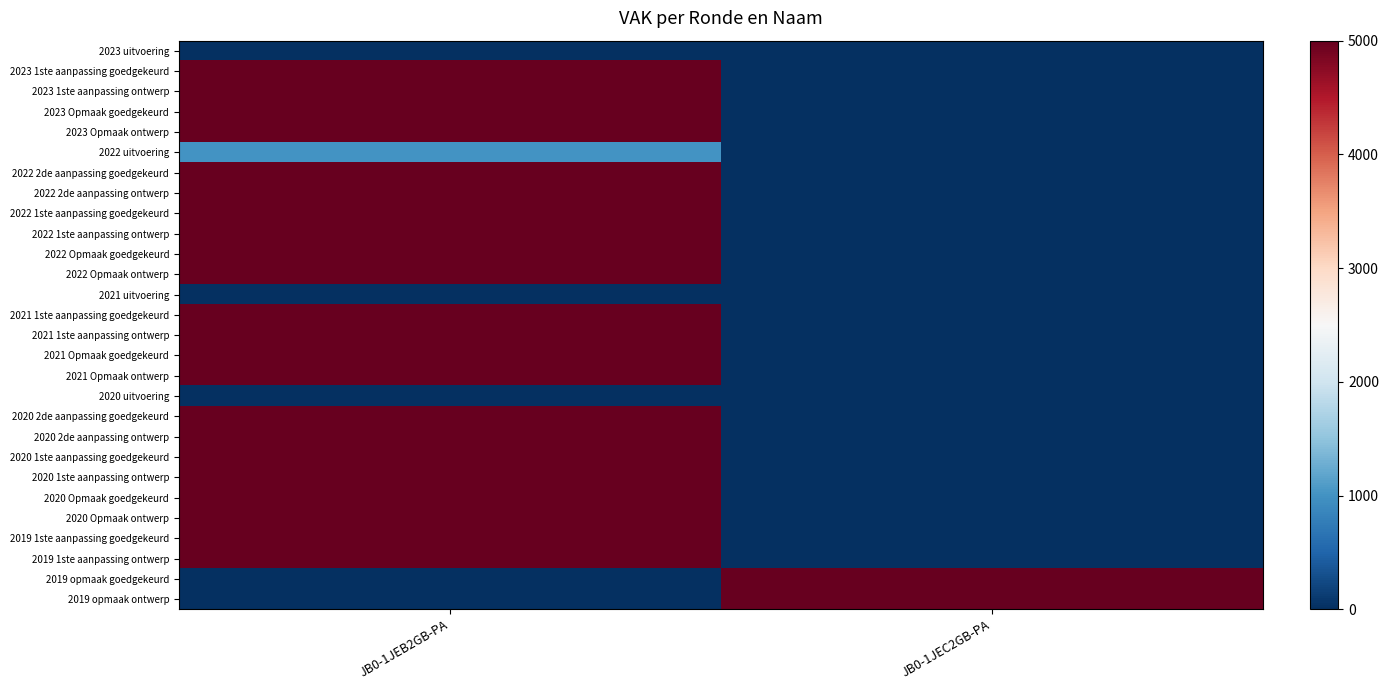

Reading left to right, transcribe all the data shown in this chart.

2023 uitvoering: JB0-1JEB2GB-PA=0	JB0-1JEC2GB-PA=0
2023 1ste aanpassing goedgekeurd: JB0-1JEB2GB-PA=5000	JB0-1JEC2GB-PA=0
2023 1ste aanpassing ontwerp: JB0-1JEB2GB-PA=5000	JB0-1JEC2GB-PA=0
2023 Opmaak goedgekeurd: JB0-1JEB2GB-PA=5000	JB0-1JEC2GB-PA=0
2023 Opmaak ontwerp: JB0-1JEB2GB-PA=5000	JB0-1JEC2GB-PA=0
2022 uitvoering: JB0-1JEB2GB-PA=1000	JB0-1JEC2GB-PA=0
2022 2de aanpassing goedgekeurd: JB0-1JEB2GB-PA=5000	JB0-1JEC2GB-PA=0
2022 2de aanpassing ontwerp: JB0-1JEB2GB-PA=5000	JB0-1JEC2GB-PA=0
2022 1ste aanpassing goedgekeurd: JB0-1JEB2GB-PA=5000	JB0-1JEC2GB-PA=0
2022 1ste aanpassing ontwerp: JB0-1JEB2GB-PA=5000	JB0-1JEC2GB-PA=0
2022 Opmaak goedgekeurd: JB0-1JEB2GB-PA=5000	JB0-1JEC2GB-PA=0
2022 Opmaak ontwerp: JB0-1JEB2GB-PA=5000	JB0-1JEC2GB-PA=0
2021 uitvoering: JB0-1JEB2GB-PA=0	JB0-1JEC2GB-PA=0
2021 1ste aanpassing goedgekeurd: JB0-1JEB2GB-PA=5000	JB0-1JEC2GB-PA=0
2021 1ste aanpassing ontwerp: JB0-1JEB2GB-PA=5000	JB0-1JEC2GB-PA=0
2021 Opmaak goedgekeurd: JB0-1JEB2GB-PA=5000	JB0-1JEC2GB-PA=0
2021 Opmaak ontwerp: JB0-1JEB2GB-PA=5000	JB0-1JEC2GB-PA=0
2020 uitvoering: JB0-1JEB2GB-PA=0	JB0-1JEC2GB-PA=0
2020 2de aanpassing goedgekeurd: JB0-1JEB2GB-PA=5000	JB0-1JEC2GB-PA=0
2020 2de aanpassing ontwerp: JB0-1JEB2GB-PA=5000	JB0-1JEC2GB-PA=0
2020 1ste aanpassing goedgekeurd: JB0-1JEB2GB-PA=5000	JB0-1JEC2GB-PA=0
2020 1ste aanpassing ontwerp: JB0-1JEB2GB-PA=5000	JB0-1JEC2GB-PA=0
2020 Opmaak goedgekeurd: JB0-1JEB2GB-PA=5000	JB0-1JEC2GB-PA=0
2020 Opmaak ontwerp: JB0-1JEB2GB-PA=5000	JB0-1JEC2GB-PA=0
2019 1ste aanpassing goedgekeurd: JB0-1JEB2GB-PA=5000	JB0-1JEC2GB-PA=0
2019 1ste aanpassing ontwerp: JB0-1JEB2GB-PA=5000	JB0-1JEC2GB-PA=0
2019 opmaak goedgekeurd: JB0-1JEB2GB-PA=0	JB0-1JEC2GB-PA=5000
2019 opmaak ontwerp: JB0-1JEB2GB-PA=0	JB0-1JEC2GB-PA=5000